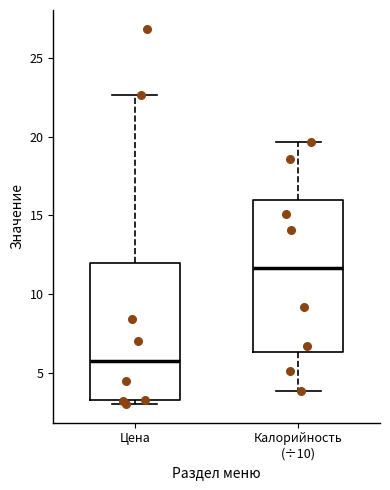

Reading left to right, read every box against the y-axis: the position of its median line, the range the box covers, and the ends of its whiskers. The values are not printed on the chart, so give them approximately, as read against the axis.

Цена: median 5.5, box 3.5 to 12.0, whiskers 3.0 to 22.5
Калорийность (÷10): median 11.5, box 6.5 to 16.0, whiskers 4.0 to 19.5